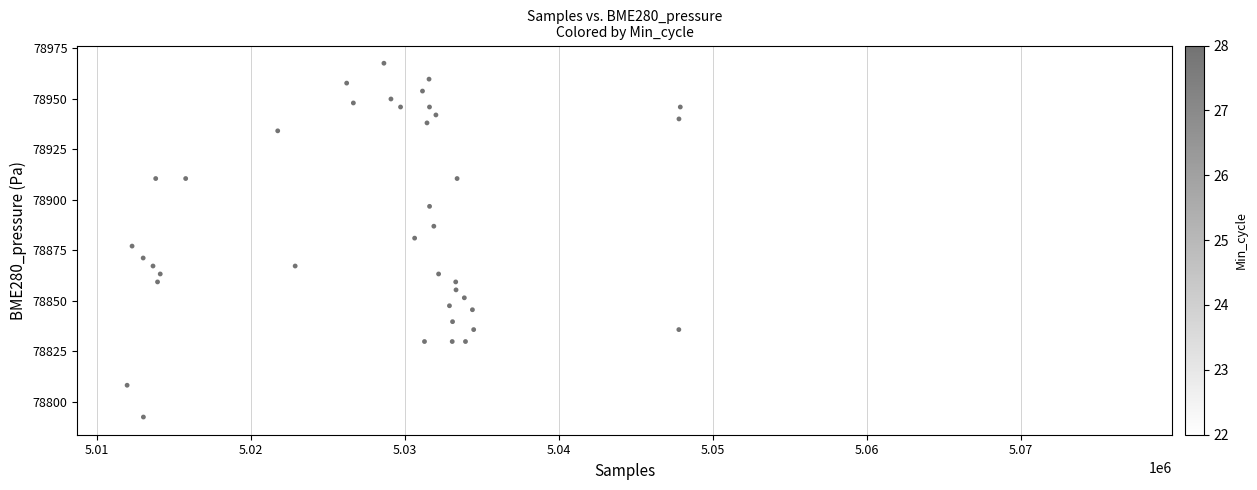

What is the range of Y values (max minus min)?

175.3